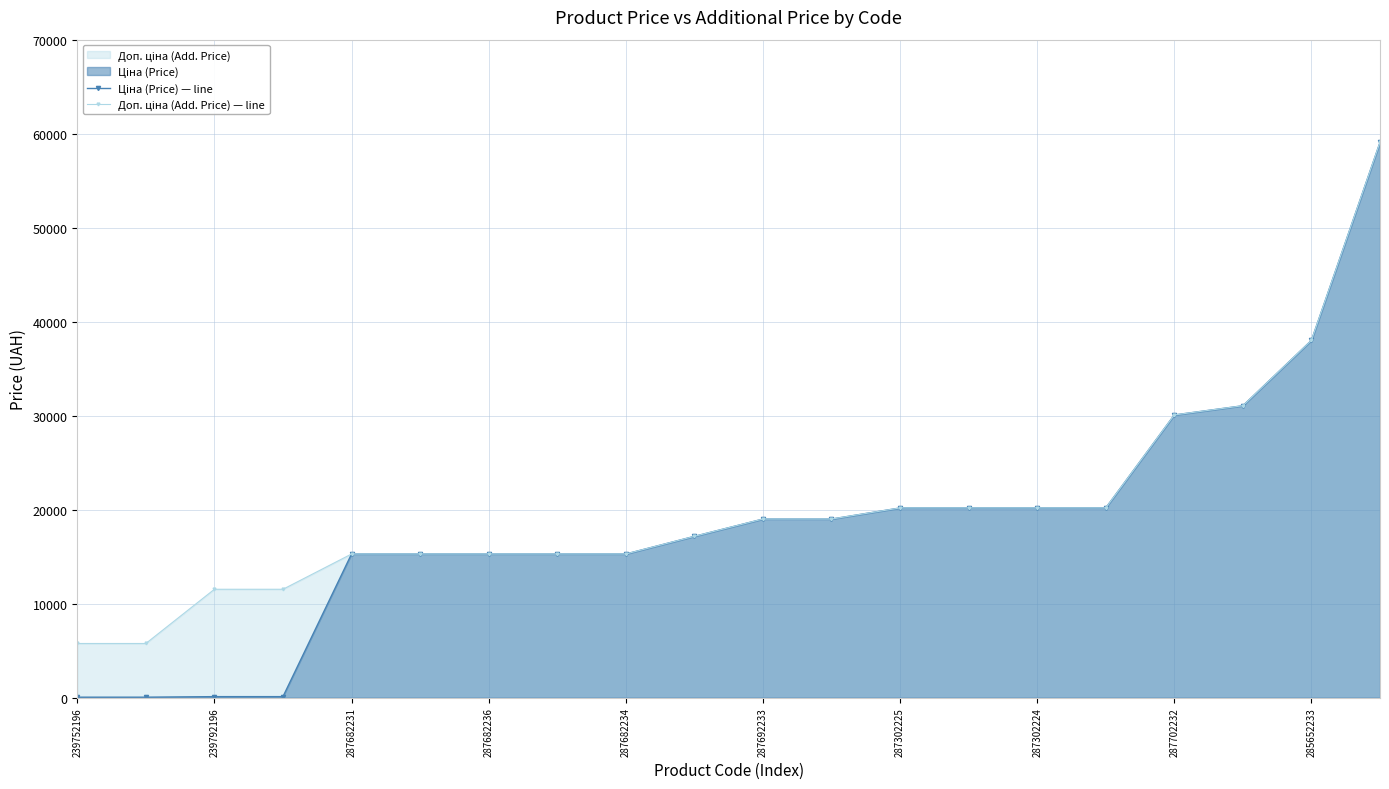

What is the value of the Доп. ціна (Add. Price) — line point at the 10th from the left?

17165.0